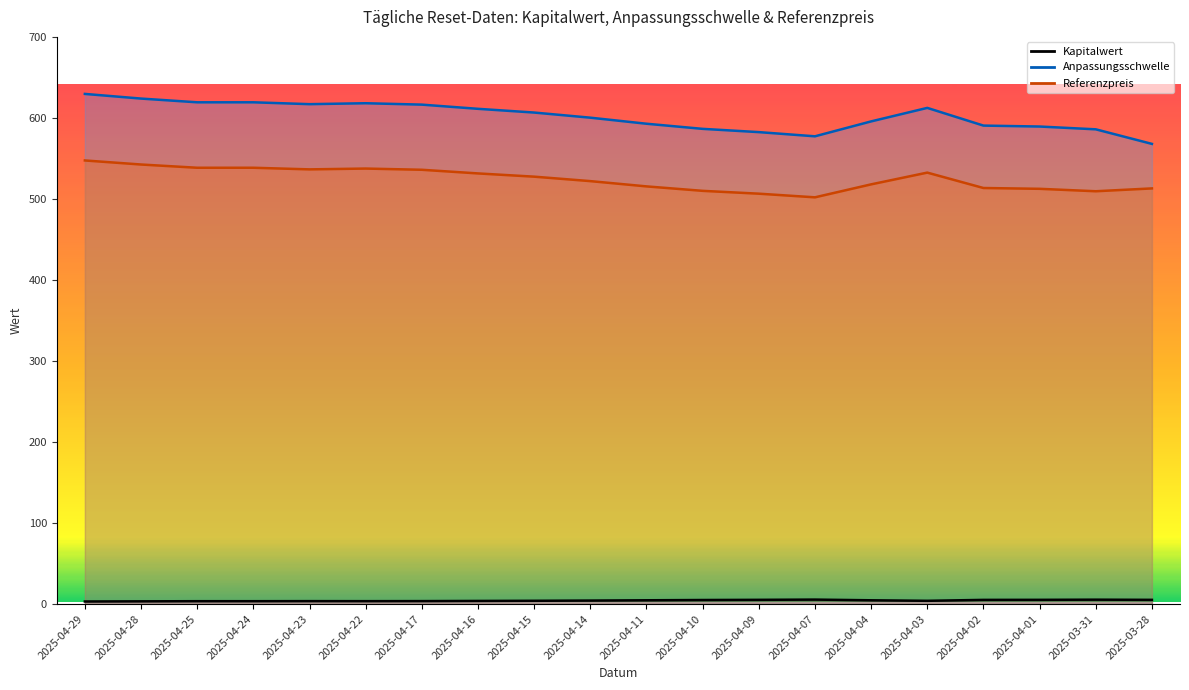

What is the label of the 8th point from the right?

2025-04-09